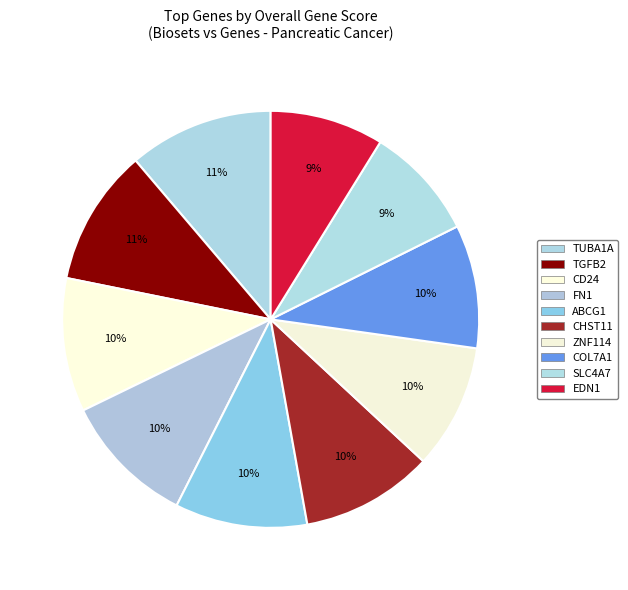

How many slices are in this pie chart?

10